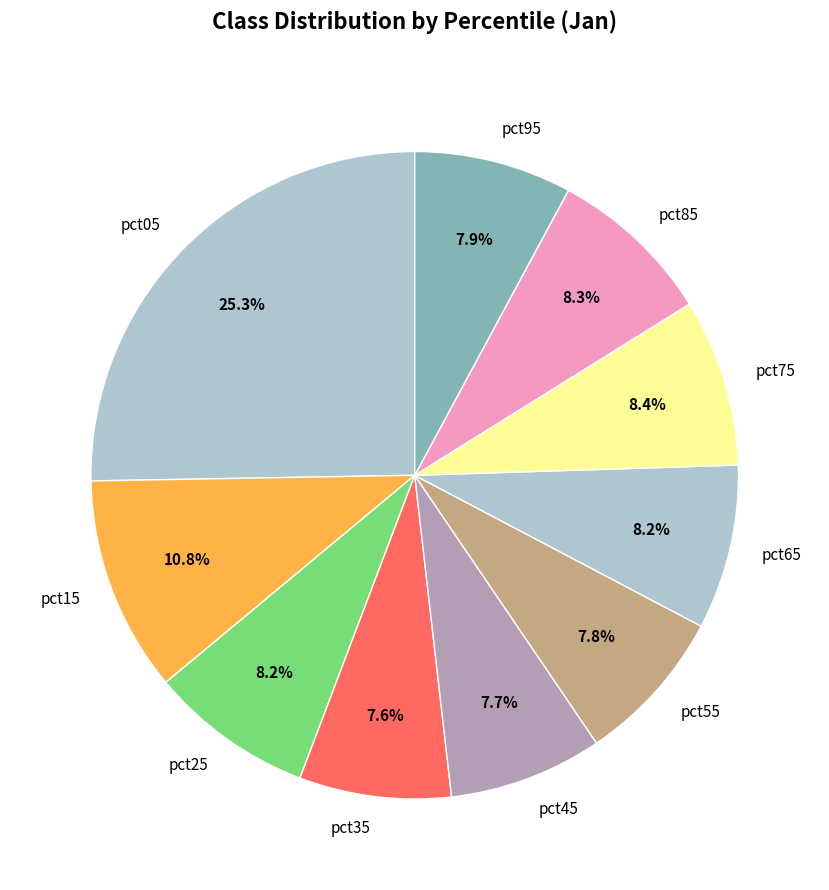

True or false: pct45 accounts for 1% of the total.

False